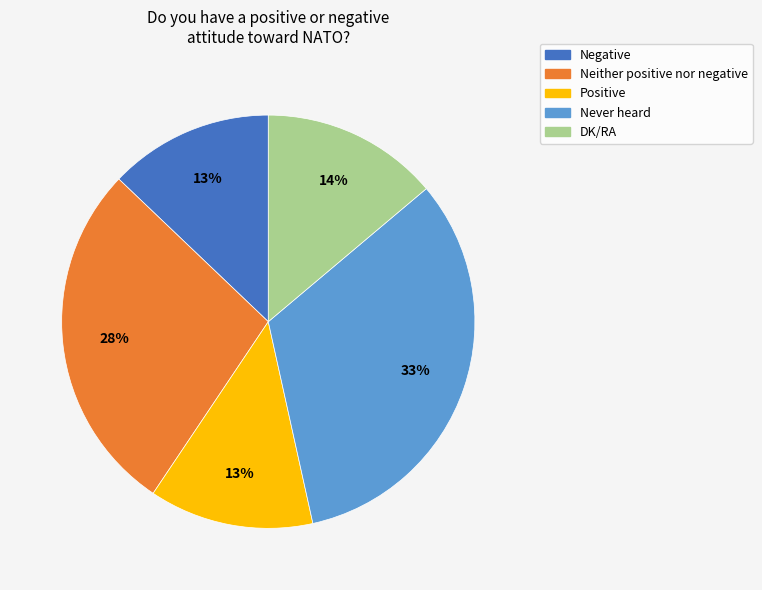

How many slices are in this pie chart?

5